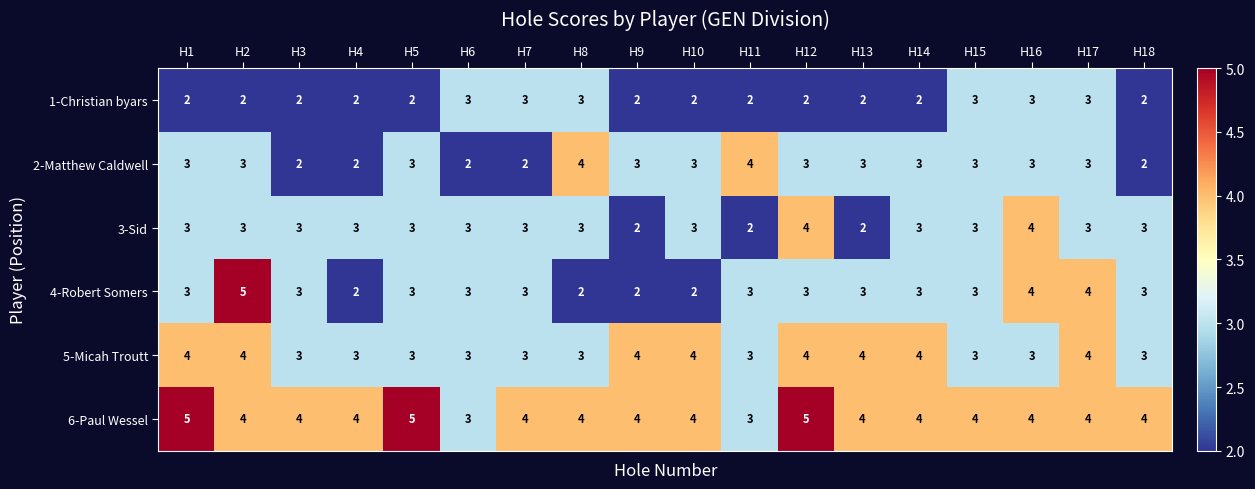

Which series changed the most between H1 and H14?

6-Paul Wessel